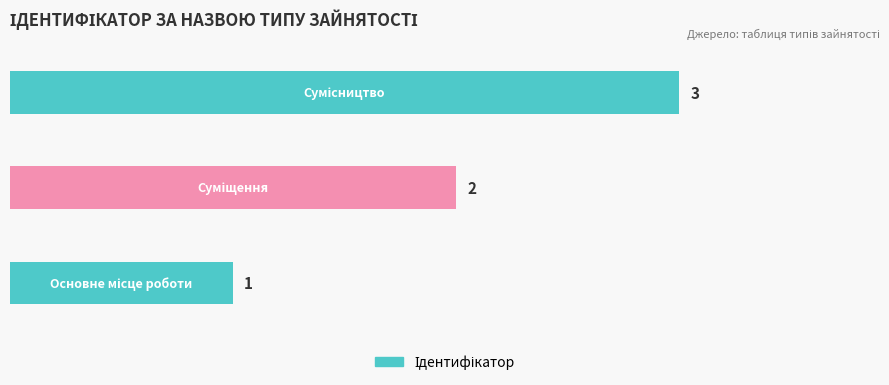

What is the maximum value shown in the chart?

3